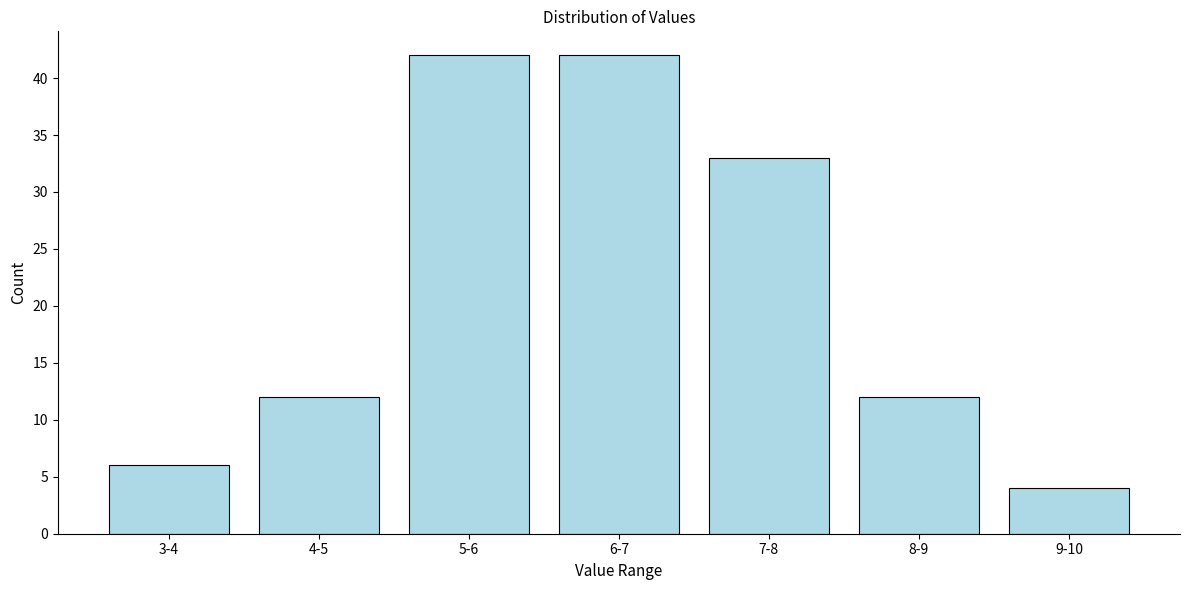

Reading left to right, what are all the values shown in this chart?

3-4=6	4-5=12	5-6=42	6-7=42	7-8=33	8-9=12	9-10=4